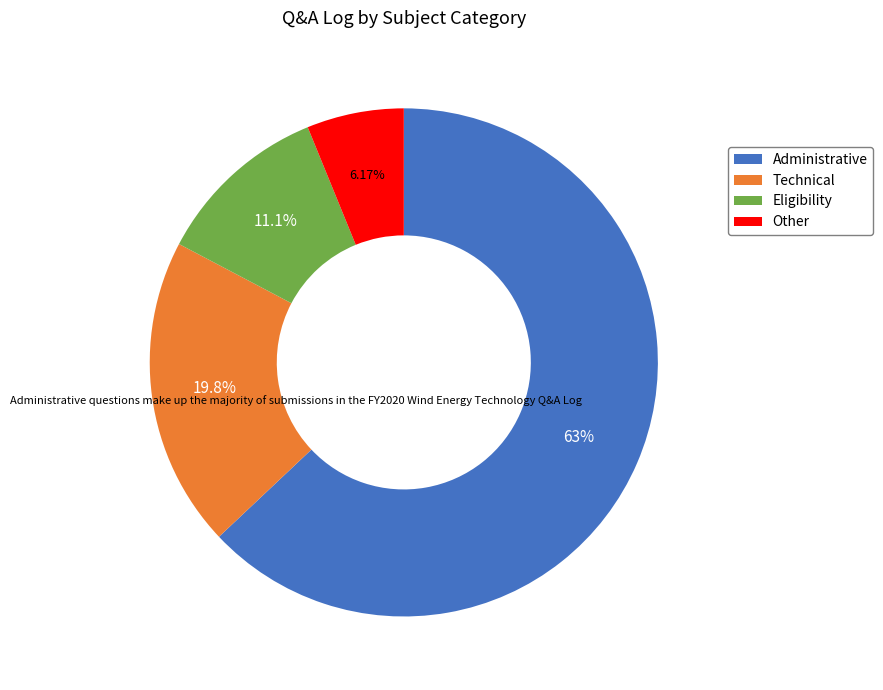

What percentage is the Eligibility slice, to the nearest percent?

11%